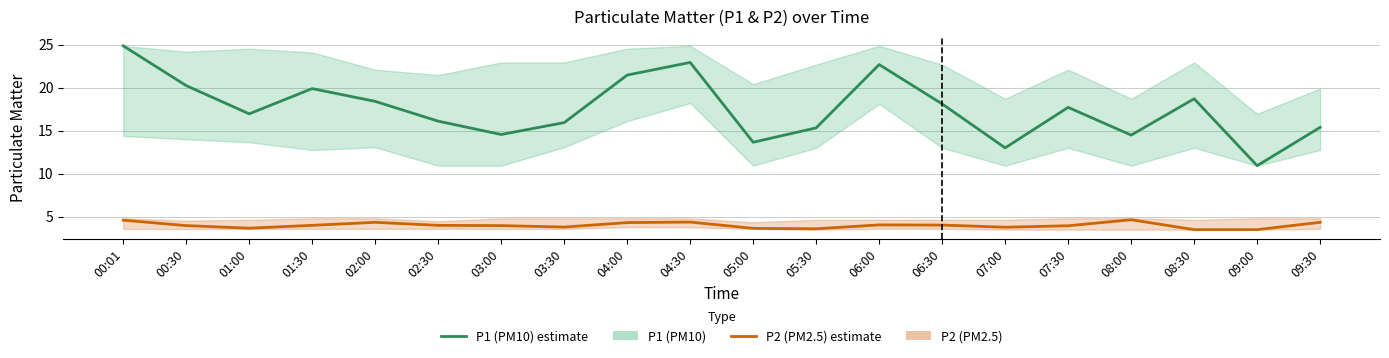

Where is the first local maximum for P1 (PM10)?

01:30